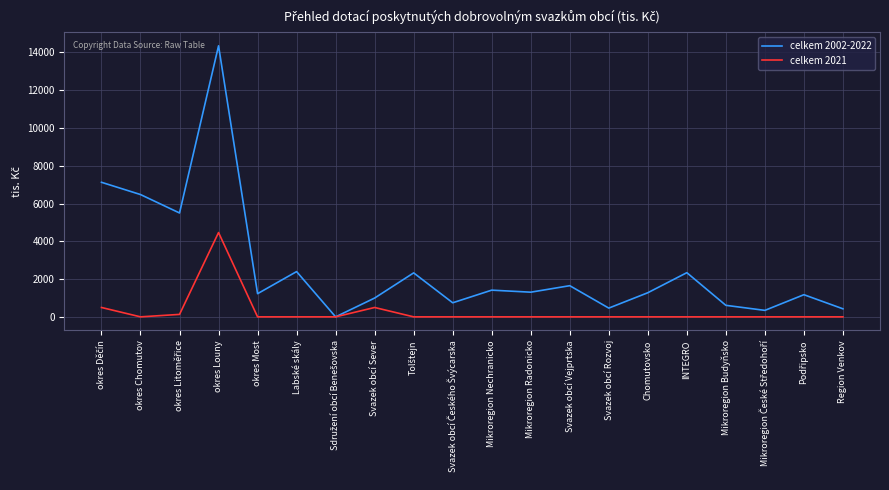

Rank the series by their maximum value, from lowest to highest.

celkem 2021, celkem 2002-2022